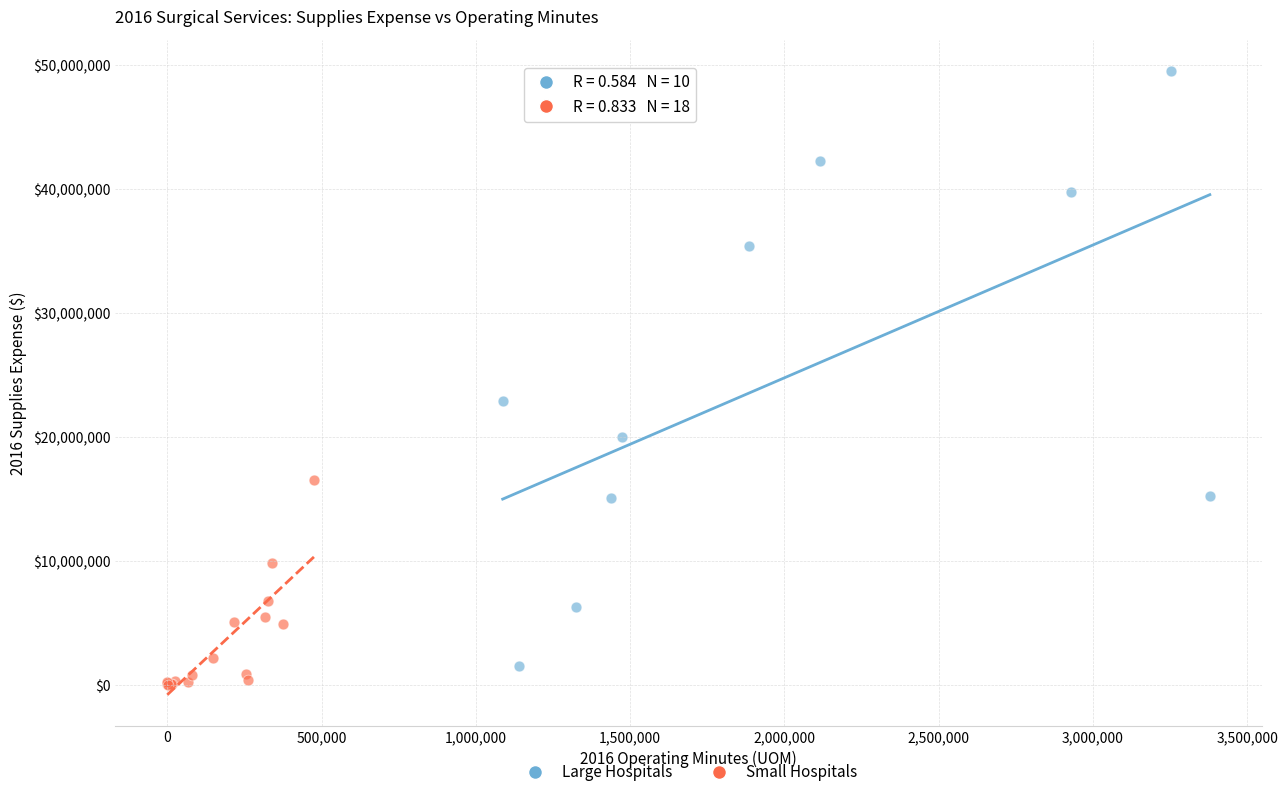

What are all the series names shown in the legend?

Large Hospitals, Small Hospitals